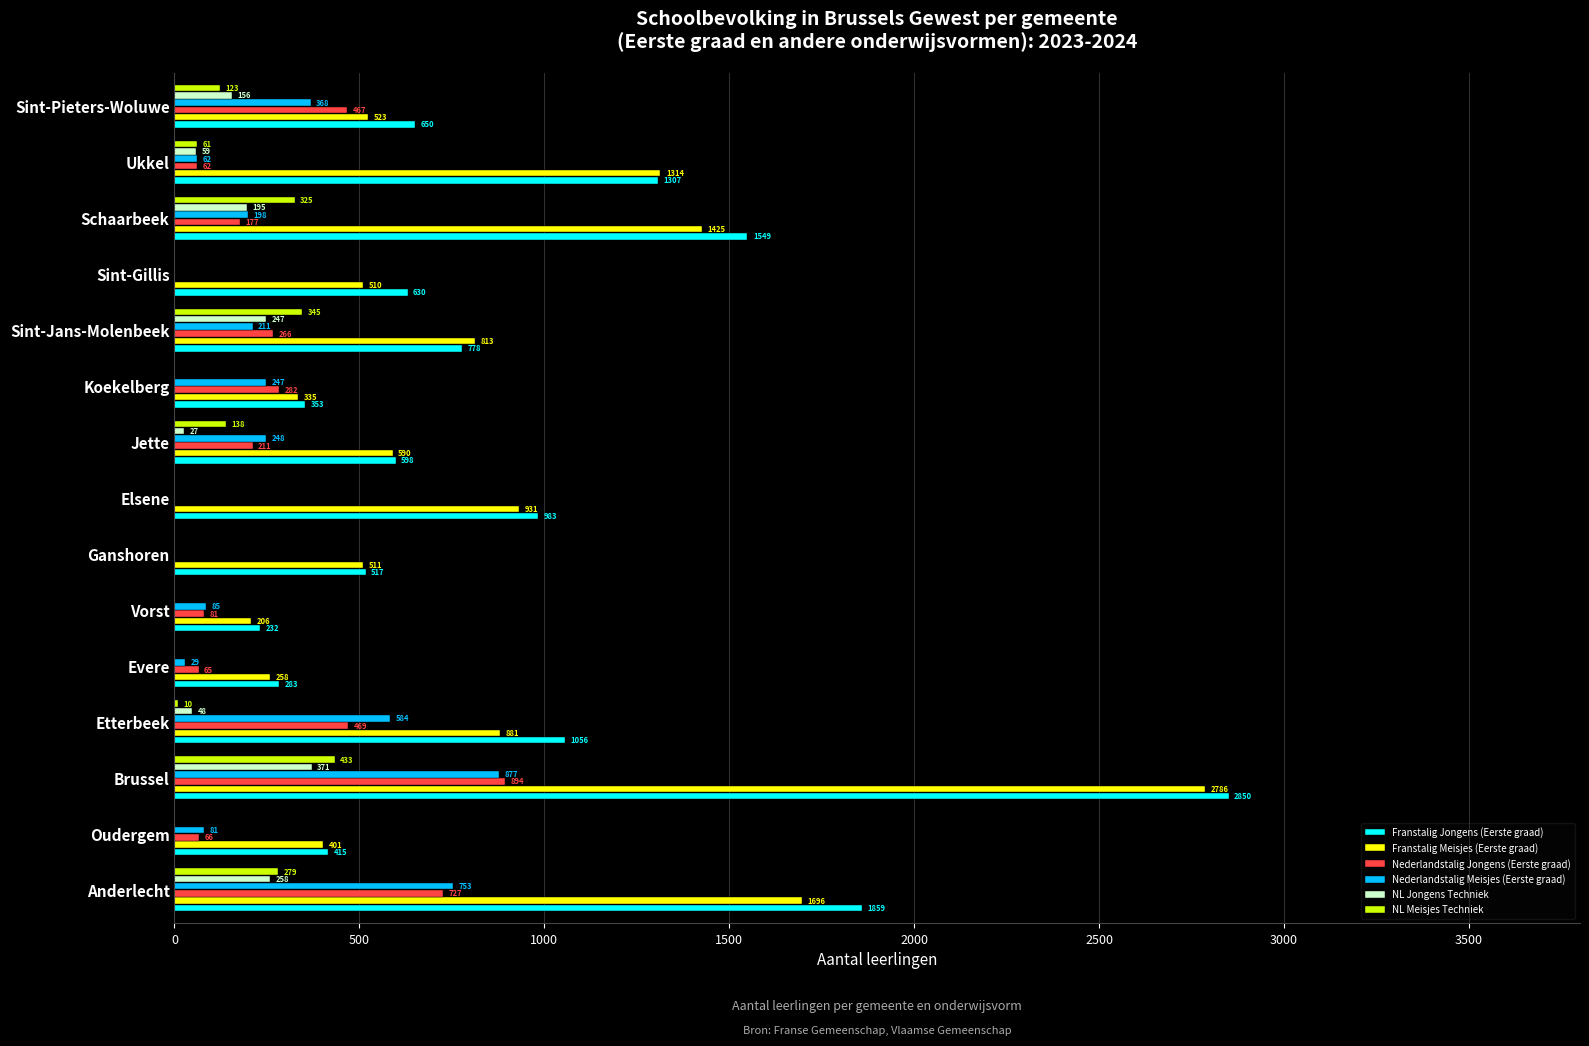

Which label corresponds to the largest value in the chart?

Brussel